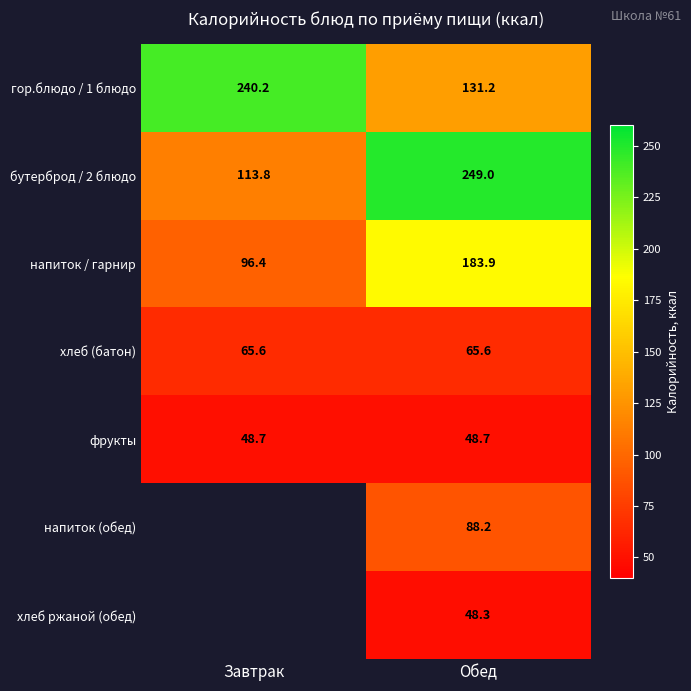

Count the number of categories in the chart.

2